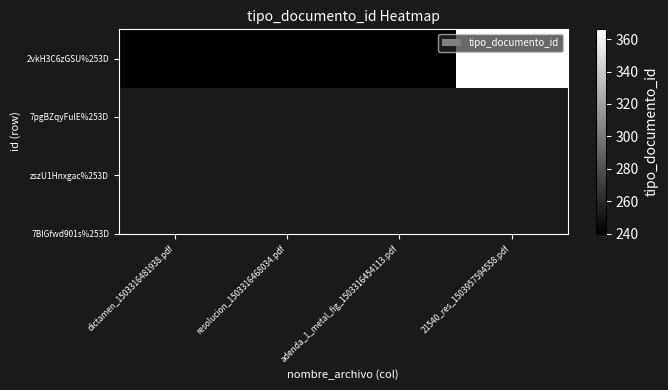

Reading right to left, transcribe all the data shown in this chart.

21540_res_1503957594558.pdf=366	adenda_1_metal_fig_1503316454113.pdf=240	resolucion_1503316468034.pdf=240	dictamen_1503316481938.pdf=240